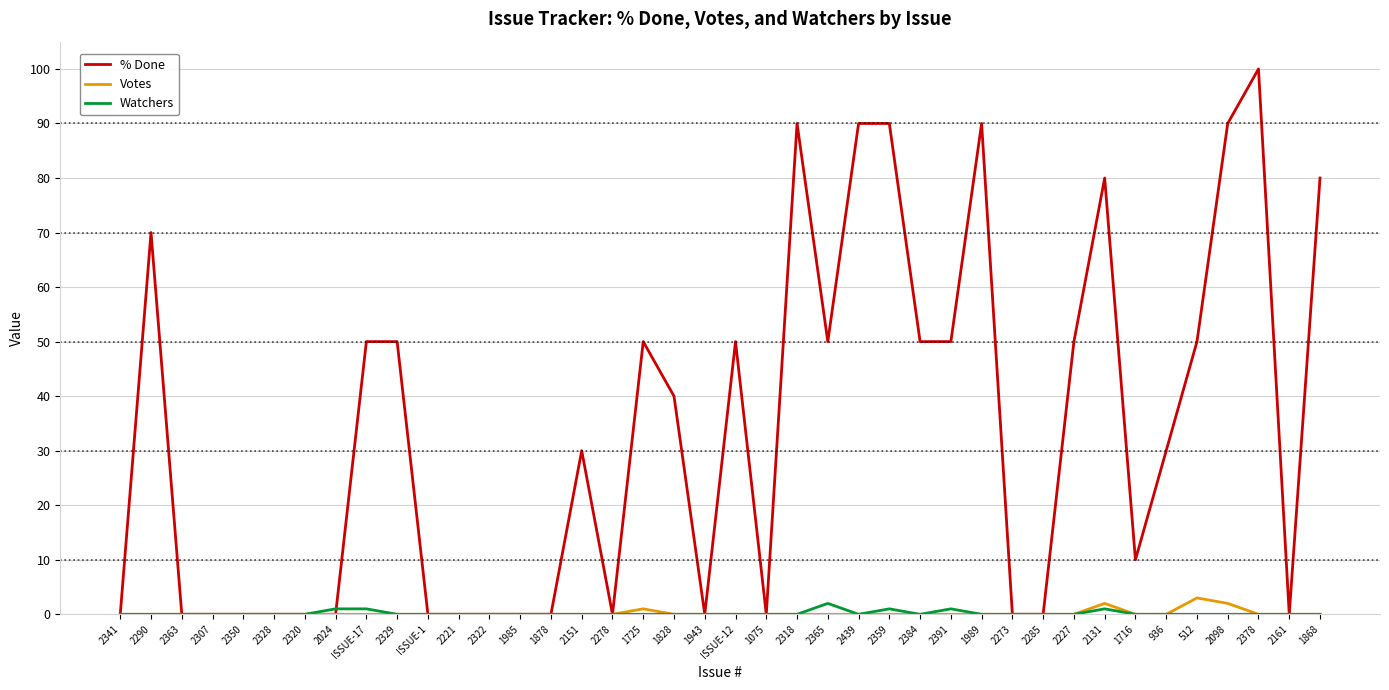

What is the spread (max minus min) of values at 1716?

10